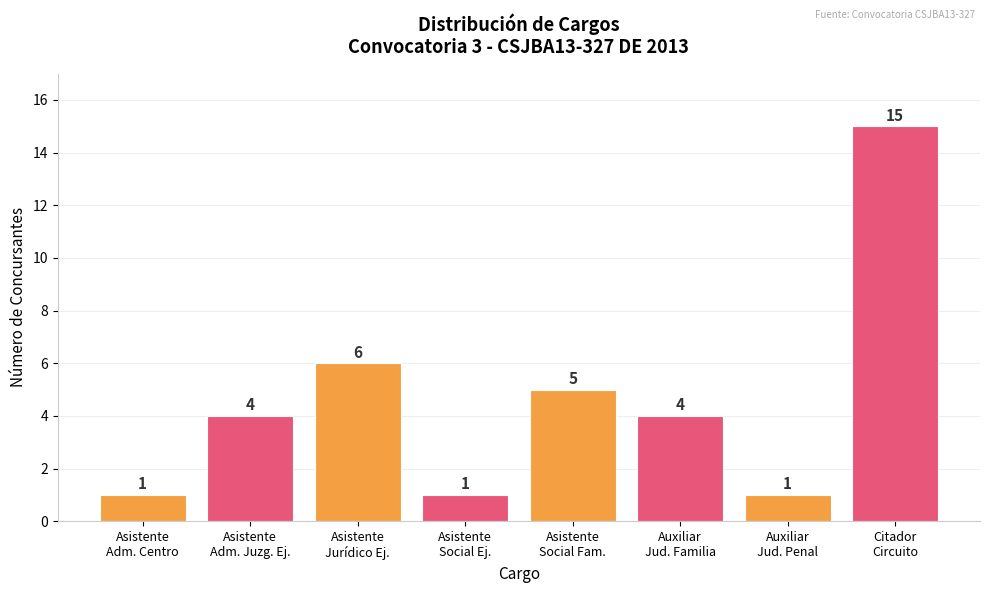

What is the label of the 2nd bar from the right?

Auxiliar
Jud. Penal